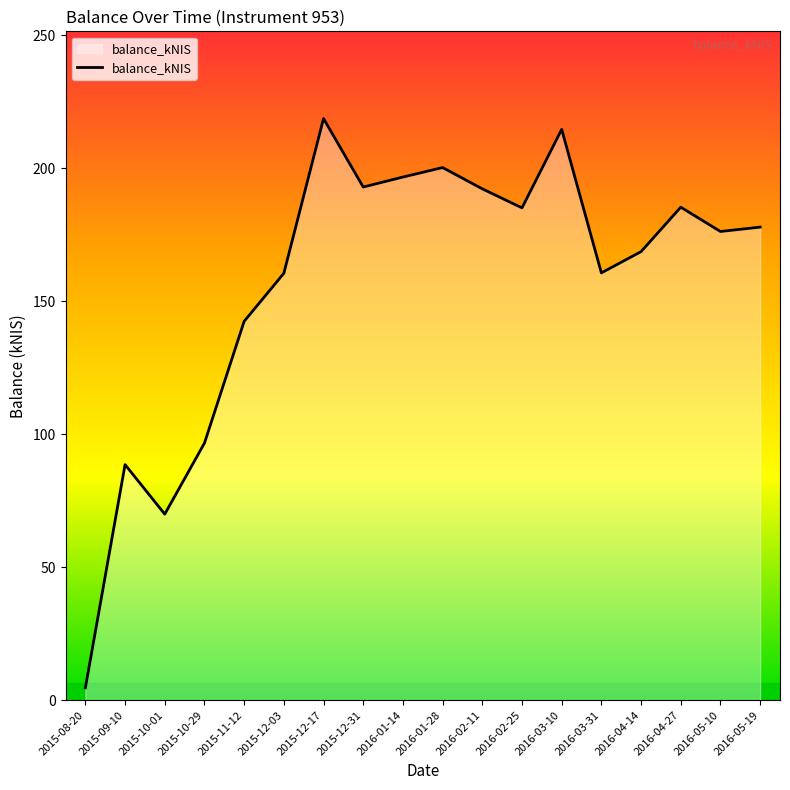

Approximately how many times larger is the value at 2015-12-03 compared to 2015-12-31?

0.8